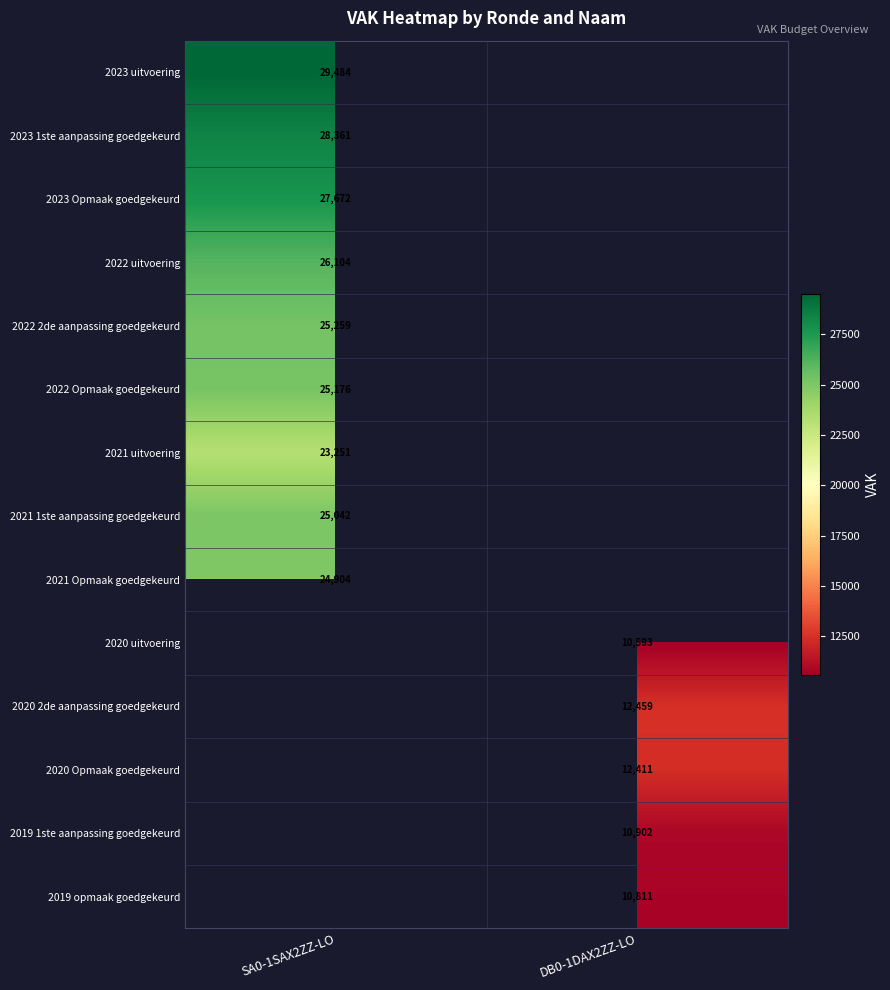

Is the value of 2022 Opmaak goedgekeurd at SA0-1SAX2ZZ-LO greater than the value of 2023 uitvoering at SA0-1SAX2ZZ-LO?

No